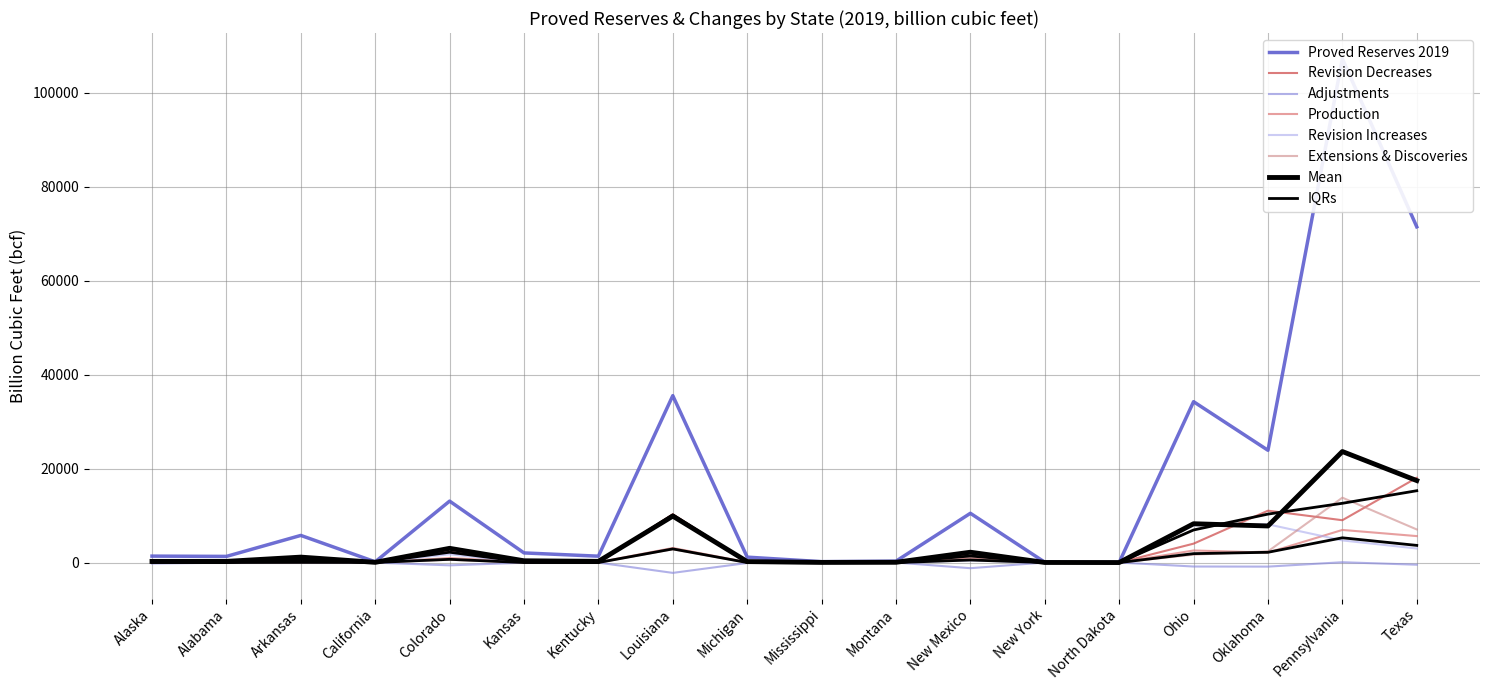

True or false: Extensions & Discoveries has a value of 586 at New Mexico.

False